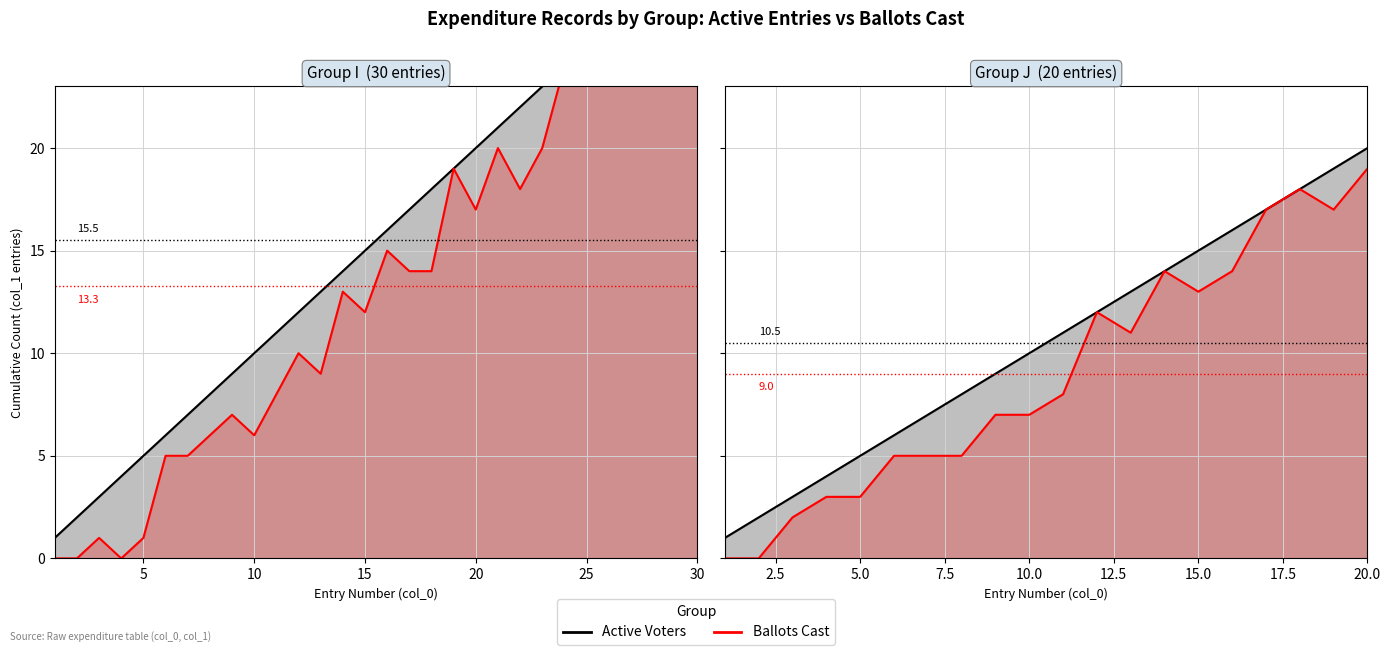

How many interior local peaks does the Ballots Cast series have?

3